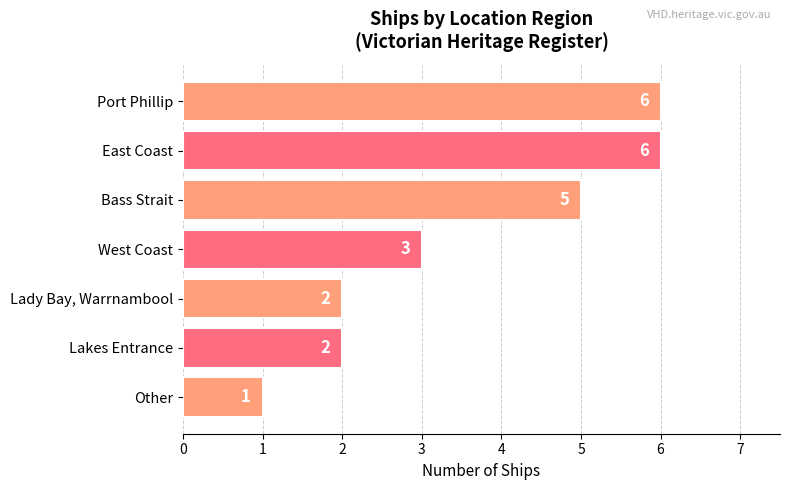

Are the bars grouped side by side (vs. stacked)?

No